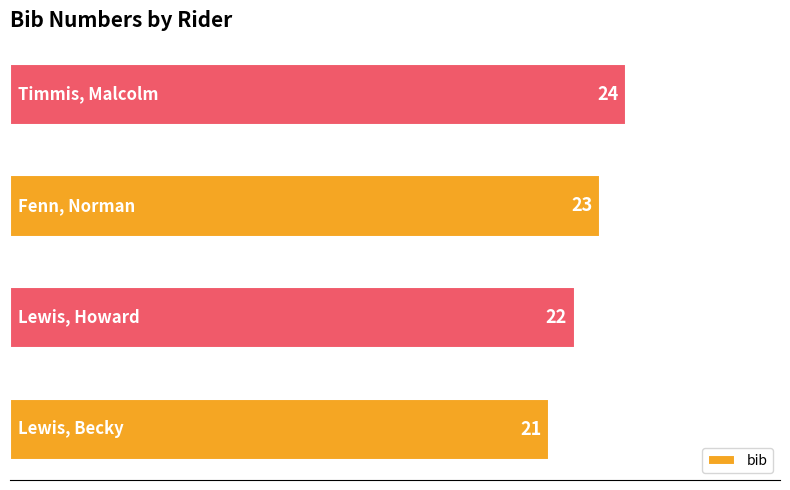

What is the greatest value displayed?

24